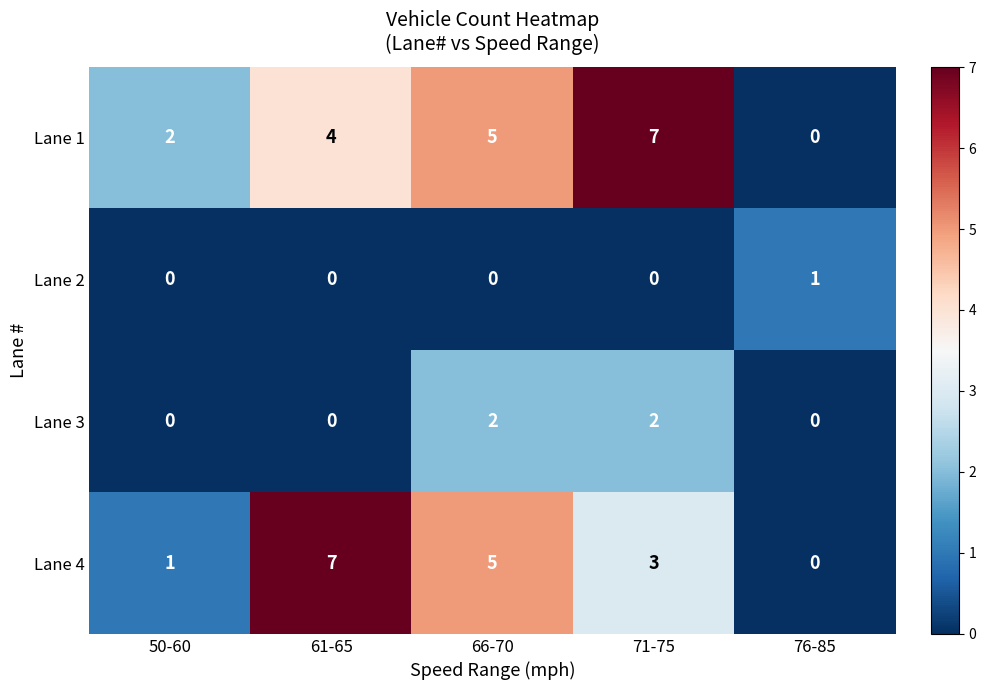

Reading right to left, extract all data points from this chart.

Lane 1: 0	7	5	4	2
Lane 2: 1	0	0	0	0
Lane 3: 0	2	2	0	0
Lane 4: 0	3	5	7	1